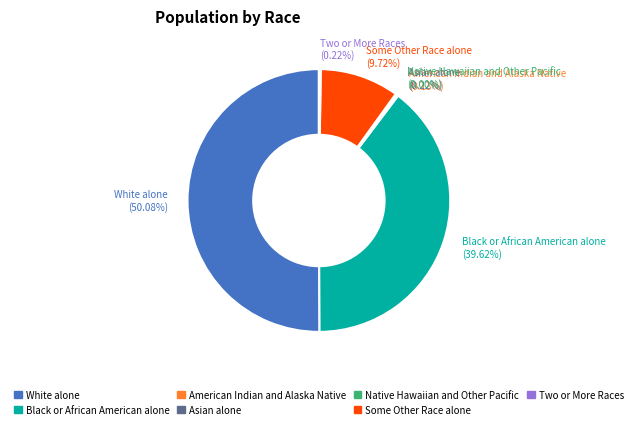

To the nearest percent, what is the difference between the Black or African American alone and Some Other Race alone slice percentages?

30%